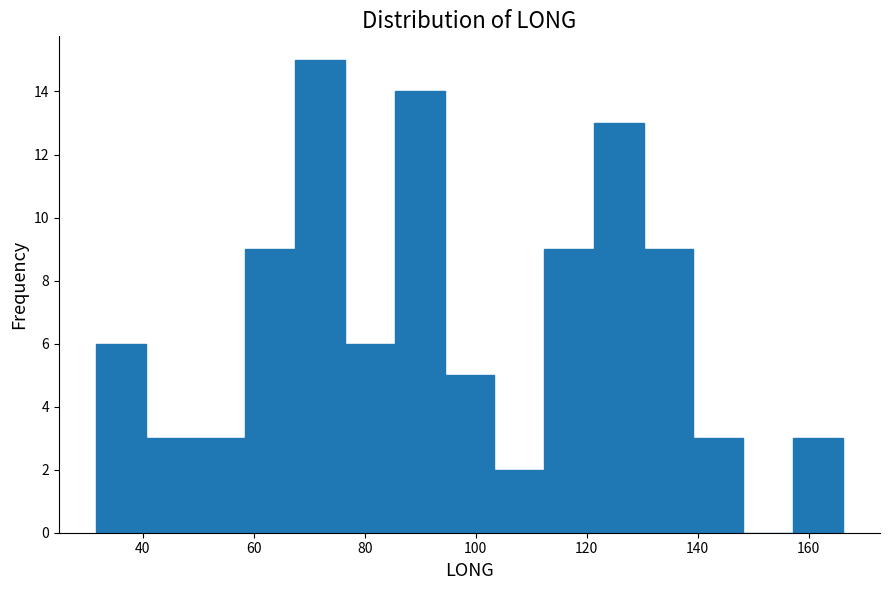

Reading left to right, transcribe this chart: for each bar, give the range it covers on the x-axis and its height. Neither the bar edges nor the heights are printed on the chart, so give them approximately, as read against the axes.

32 to 40: 6
40 to 50: 3
50 to 58: 3
58 to 68: 9
68 to 76: 15
76 to 86: 6
86 to 94: 14
94 to 104: 5
104 to 112: 2
112 to 122: 9
122 to 130: 13
130 to 140: 9
140 to 148: 3
148 to 158: 0
158 to 166: 3